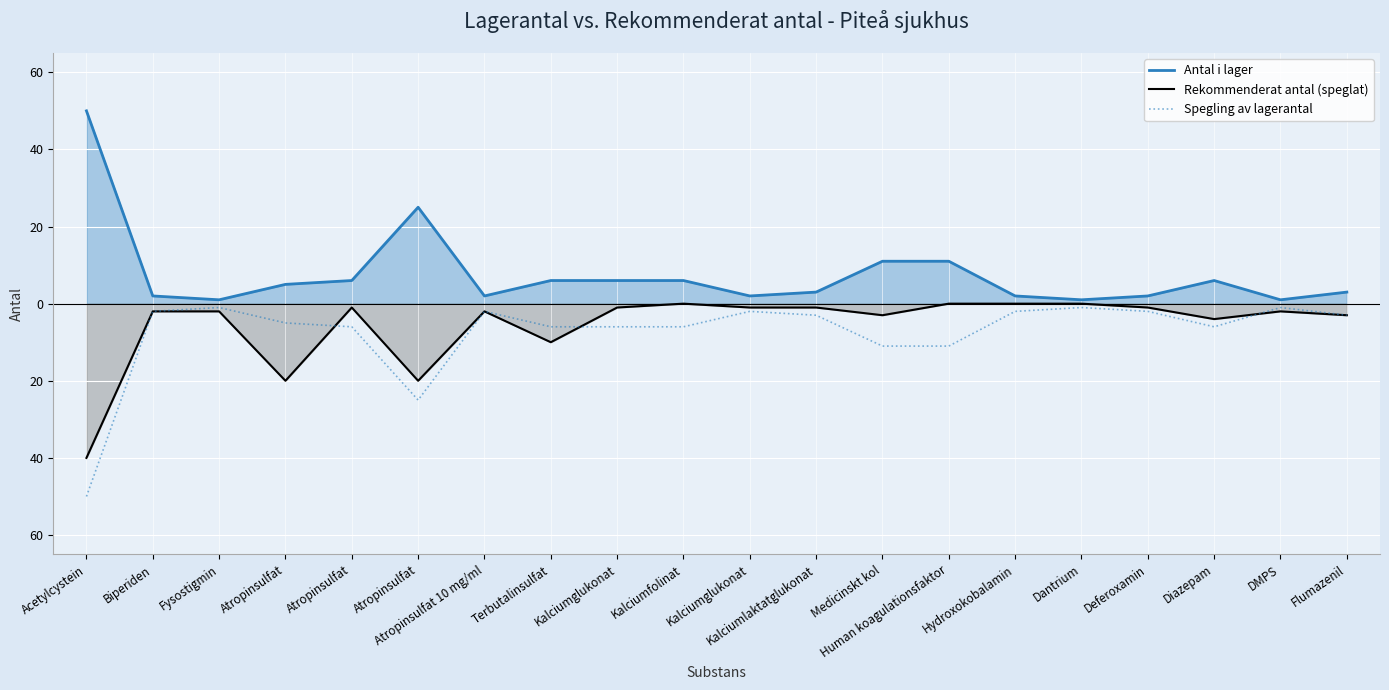

At which label does Antal i lager reach its minimum?

Fysostigmin